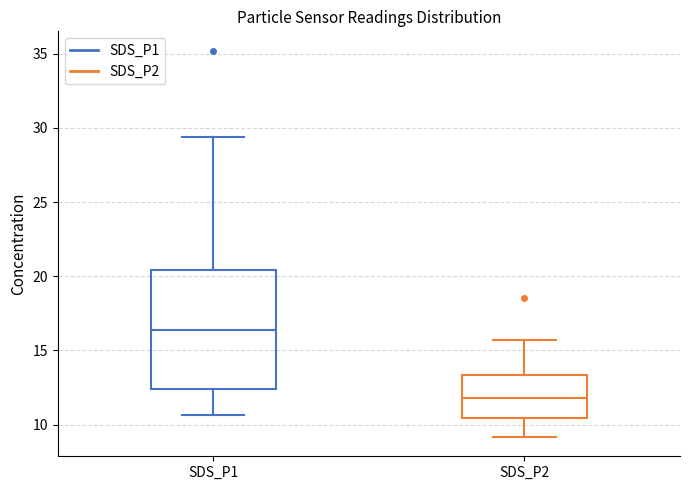

Where does the lower whisker of the box for SDS_P1 end on the y-axis? The values are not printed on the chart, so give them approximately, as read against the axis.

10.5